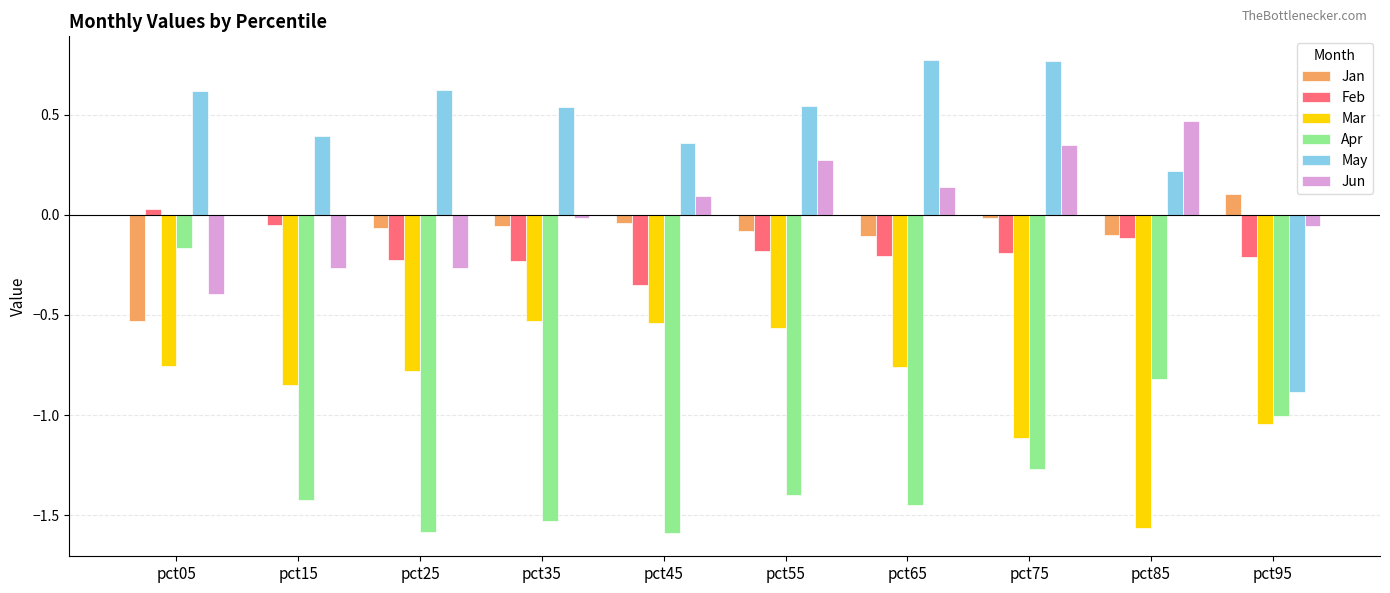

Which series has the largest total across all categories?

May